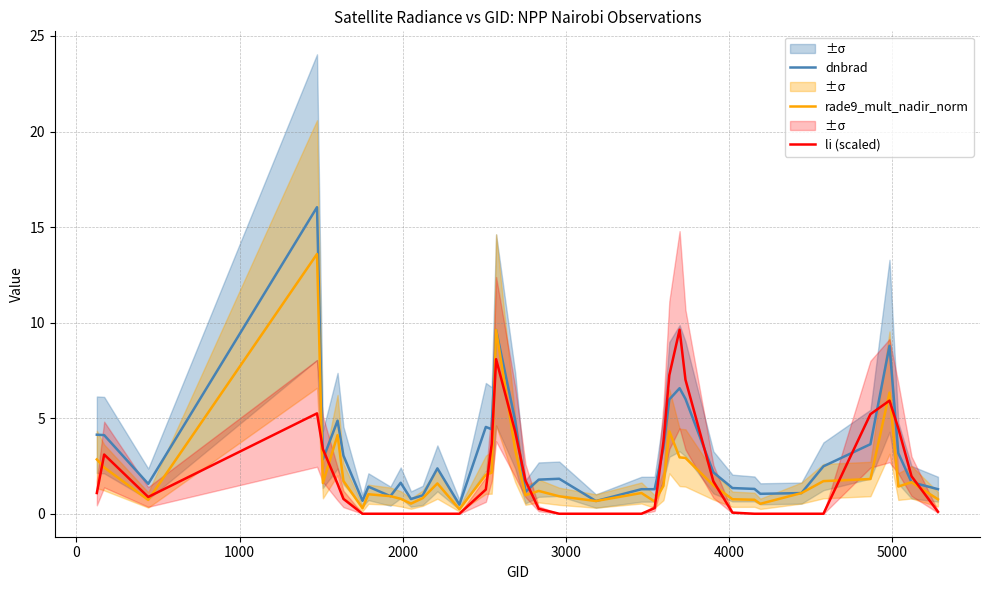

True or false: rade9_mult_nadir_norm and li (scaled) intersect in this chart.

True